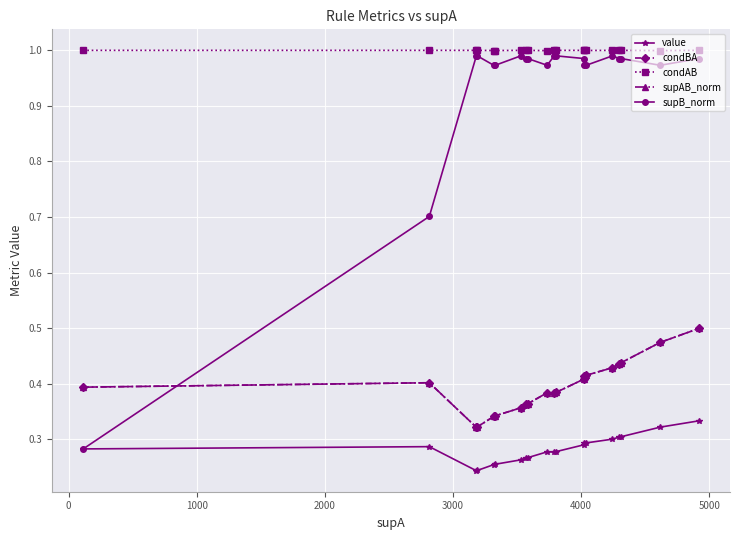

Which series has the largest range (max minus min)?

supB_norm